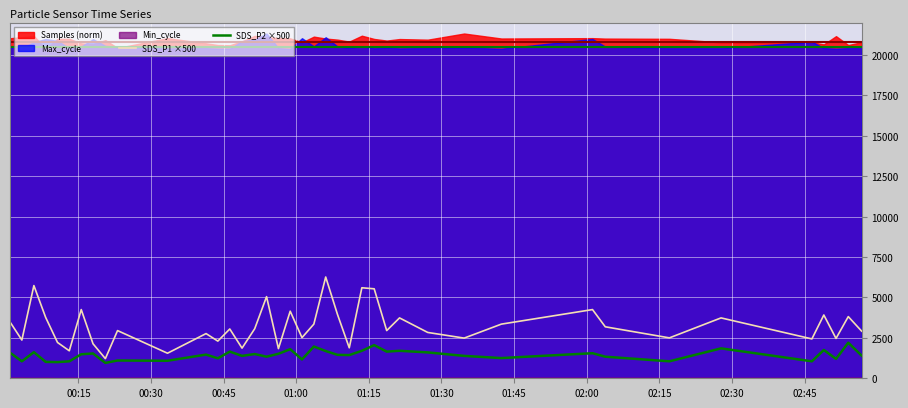

What is the minimum value for SDS_P1 ×500?

1215.0